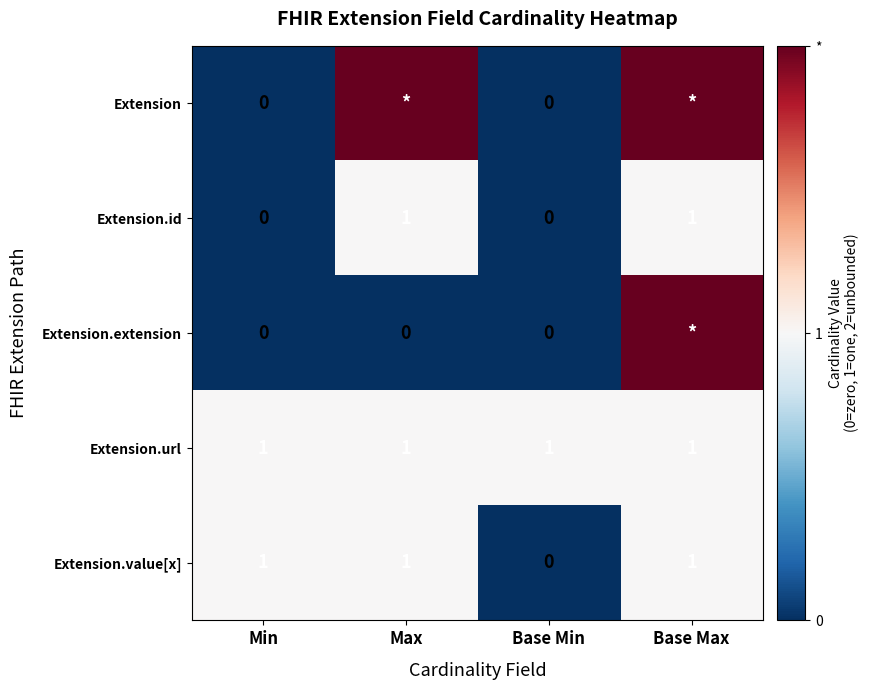

Where is Extension.value[x] nearest to the value 0?

Base Min